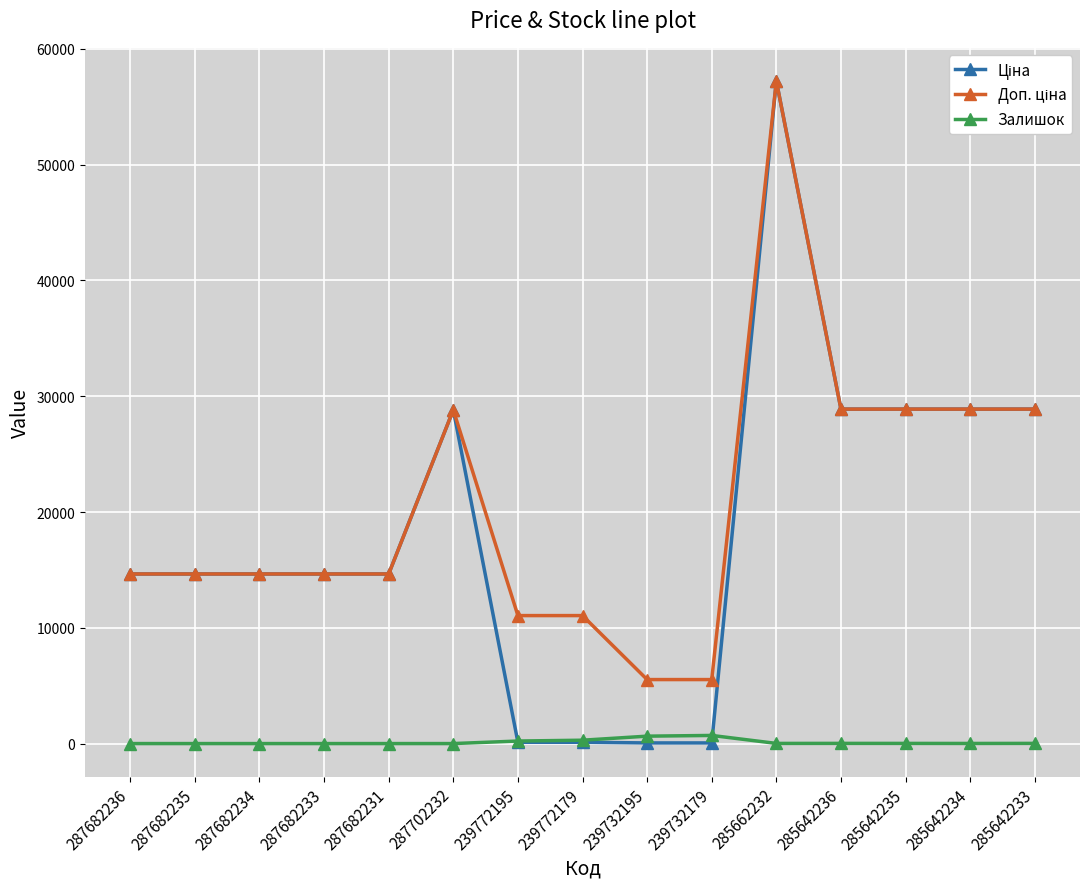

What is the difference between the highest and lowest values at 287702232?

28821.8